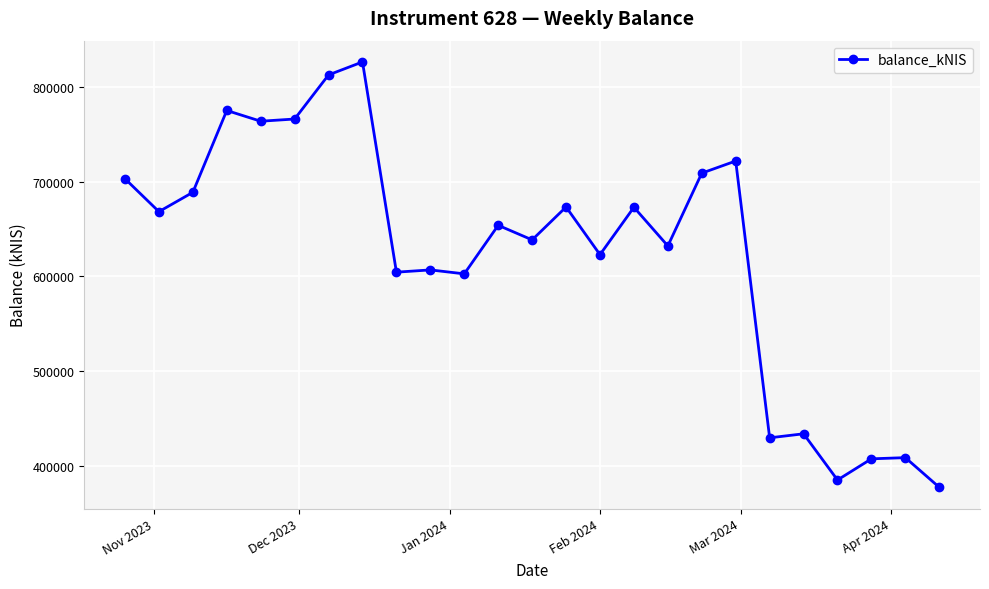

True or false: the data has more than 2 interior local peaks.

True